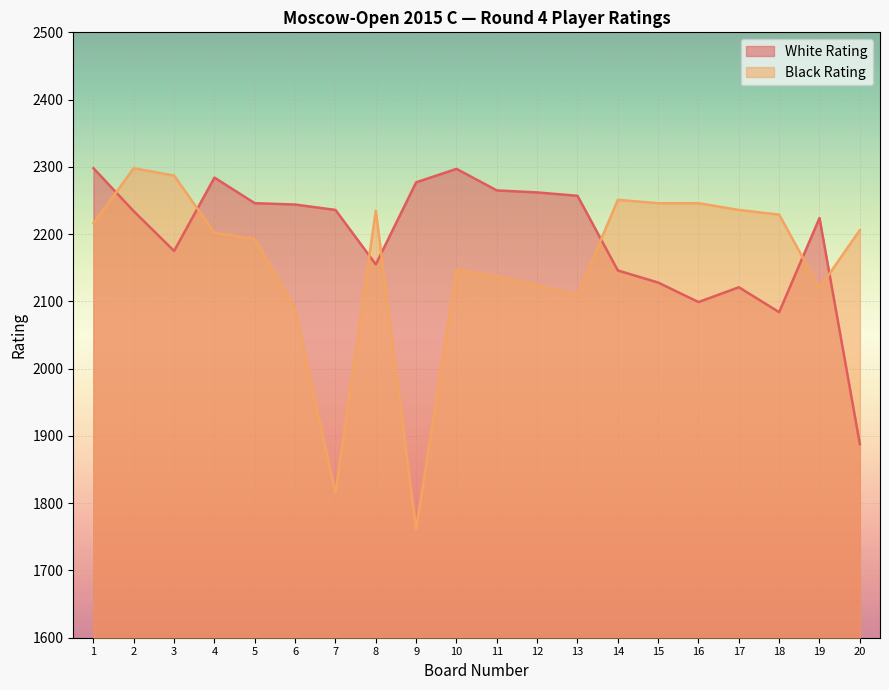

How many values in the White Rating series are below 2236?

10